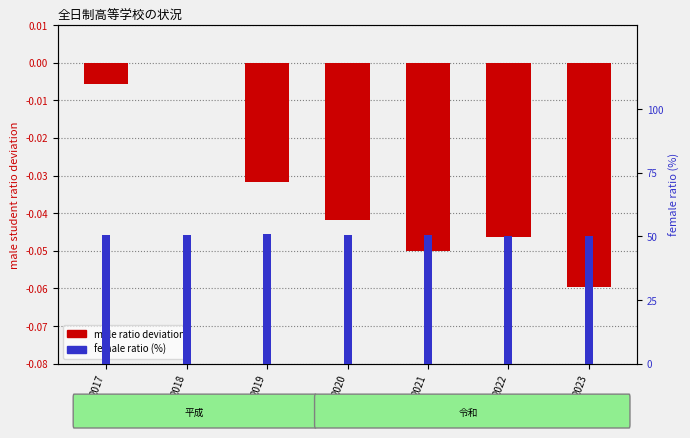

Which series changed the most between 2019 and 2023?

female ratio (%)